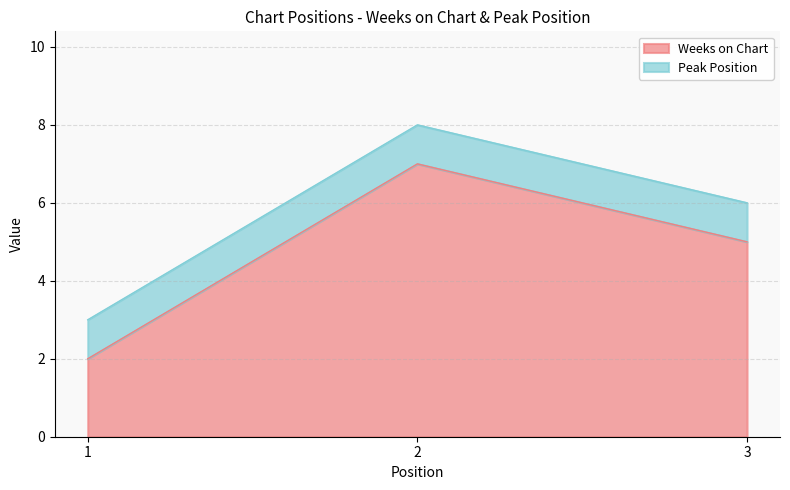

How many values are between 2 and 7?

3